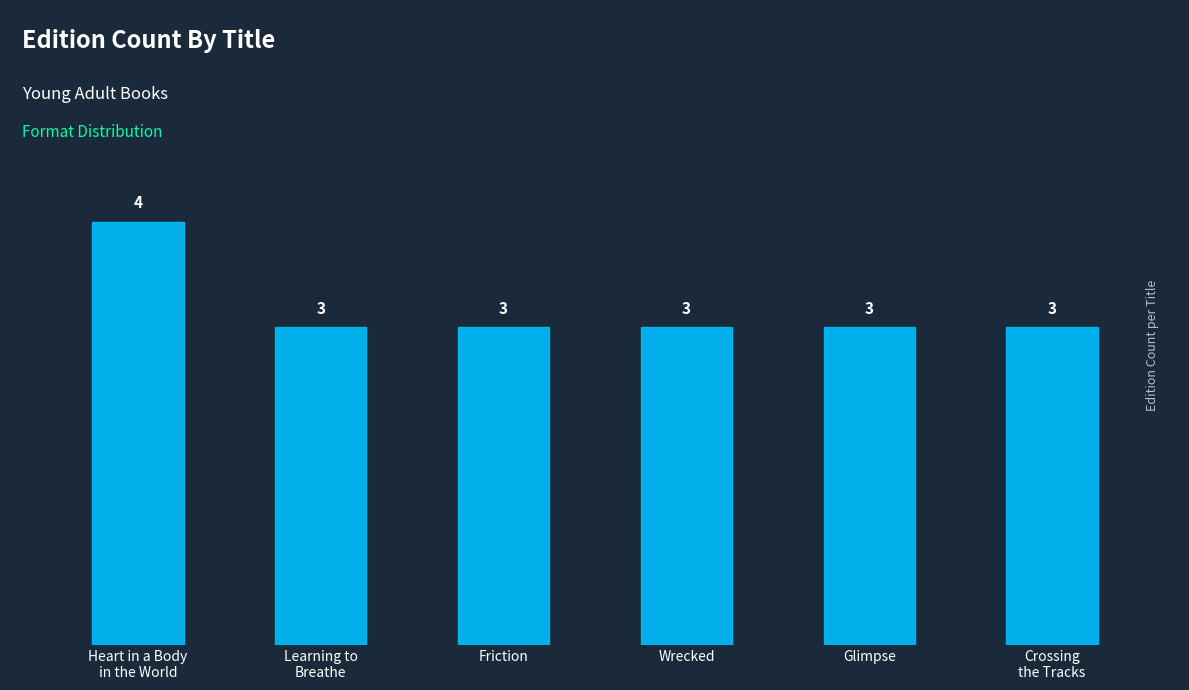

Does the chart contain any negative values?

No